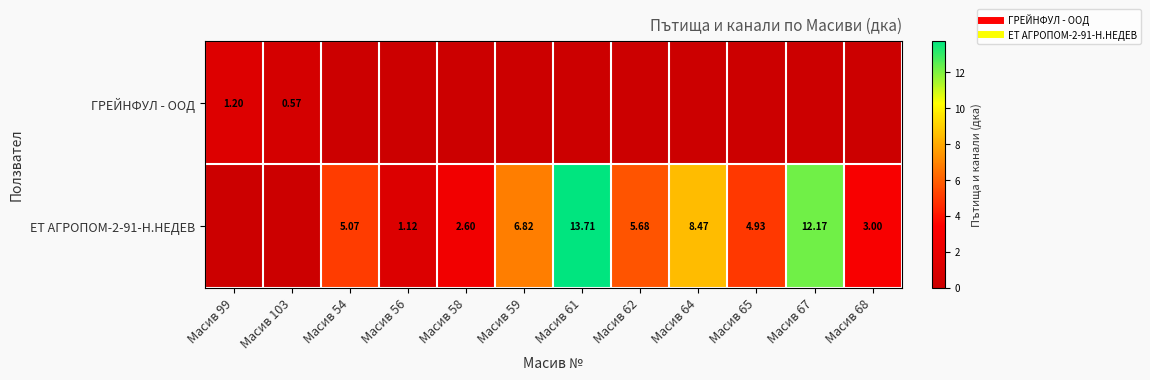

At Масив 56, list the series in order from smallest to largest.

ГРЕЙНФУЛ - ООД, ЕТ АГРОПОМ-2-91-Н.НЕДЕВ